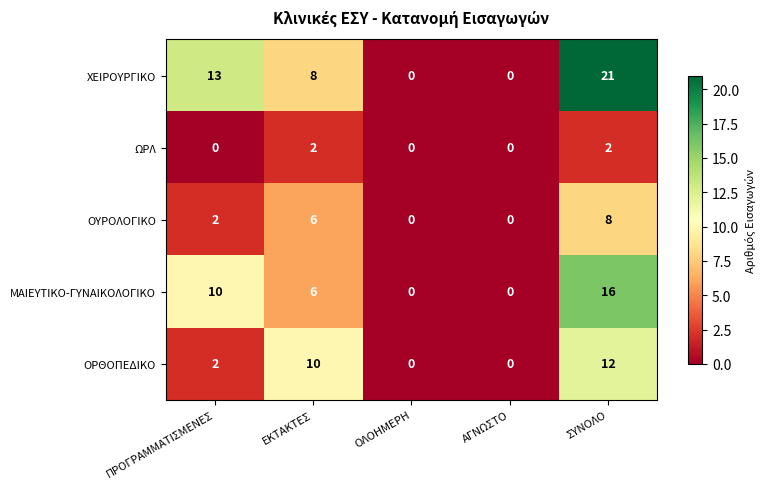

At which category is the sum across all series the highest?

ΣΥΝΟΛΟ